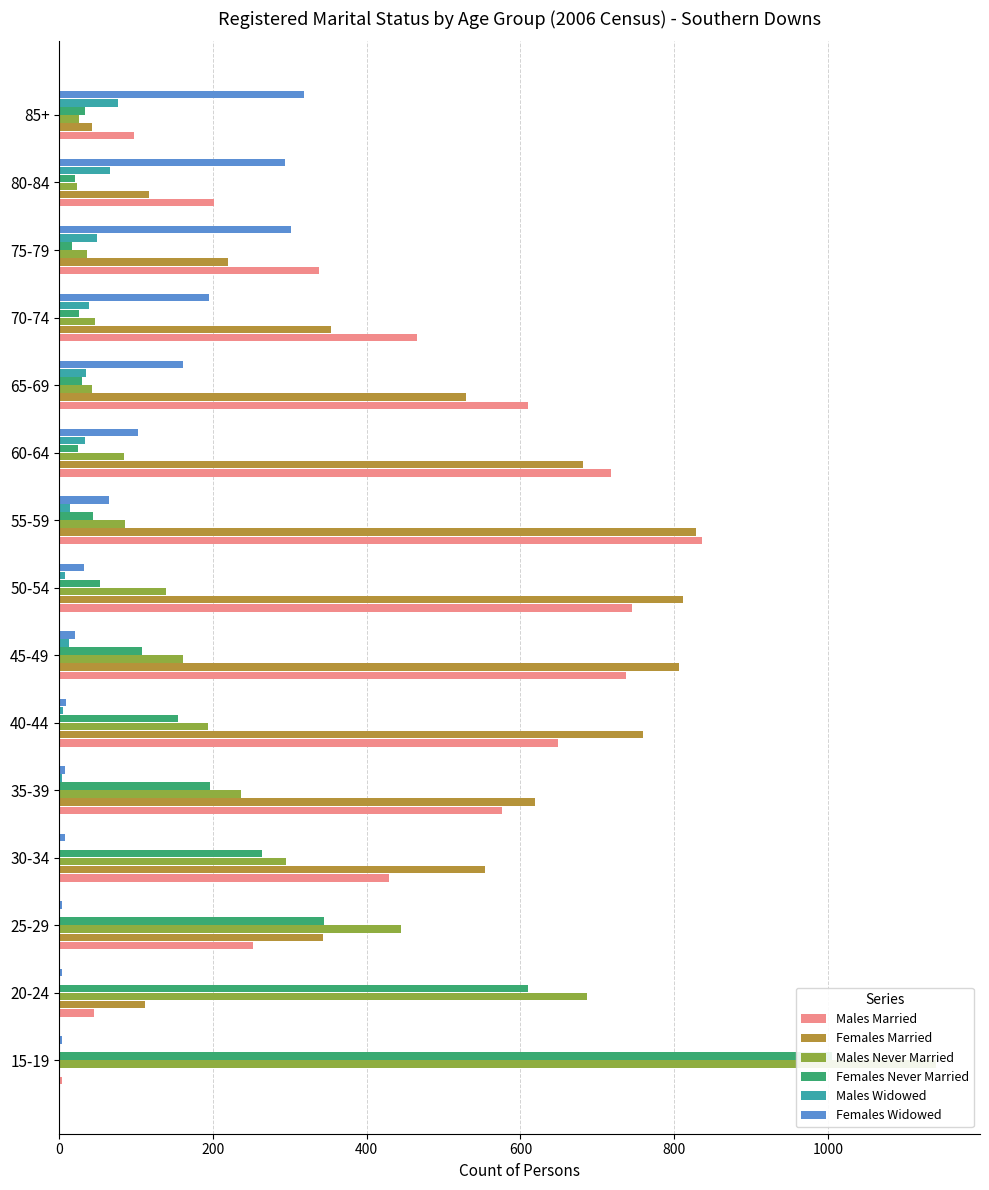

How many bars are there in total?

90